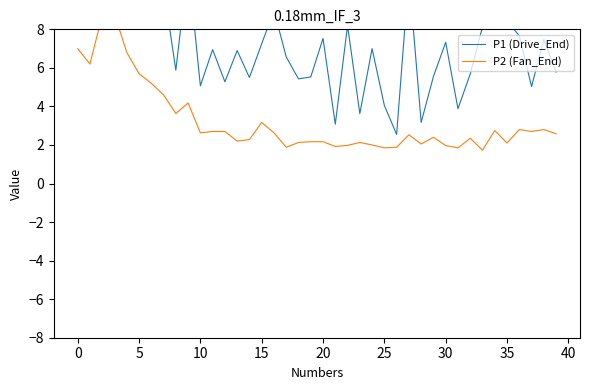

At 26, list the series in order from smallest to largest.

P2 (Fan_End), P1 (Drive_End)